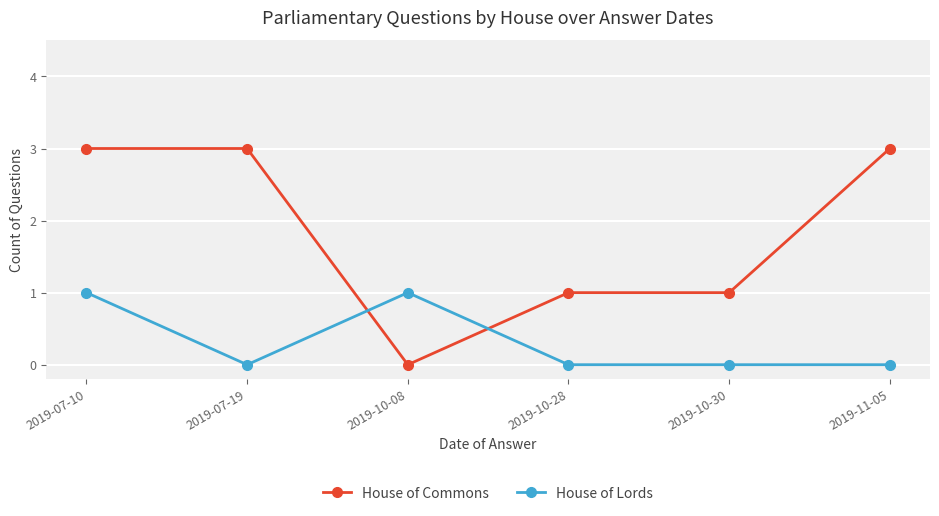

What is the total value across all series at 2019-07-10?

4